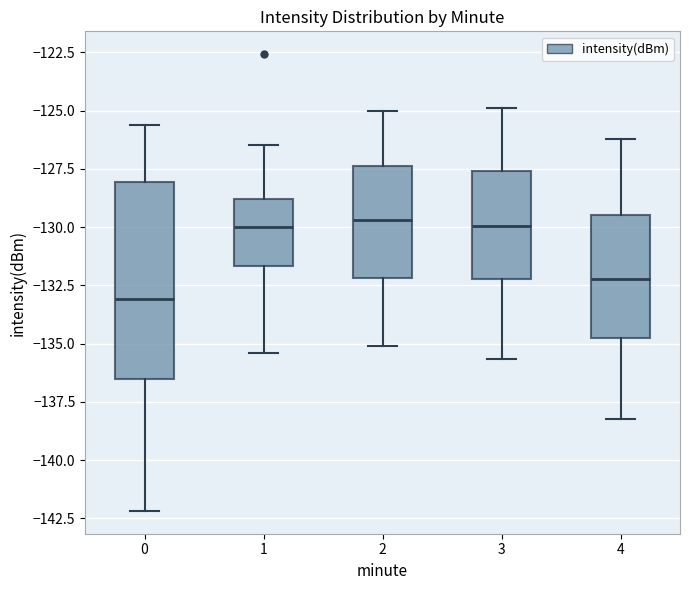

Comparing the boxes themselves (not the whiskers), which one is the tallest?

0